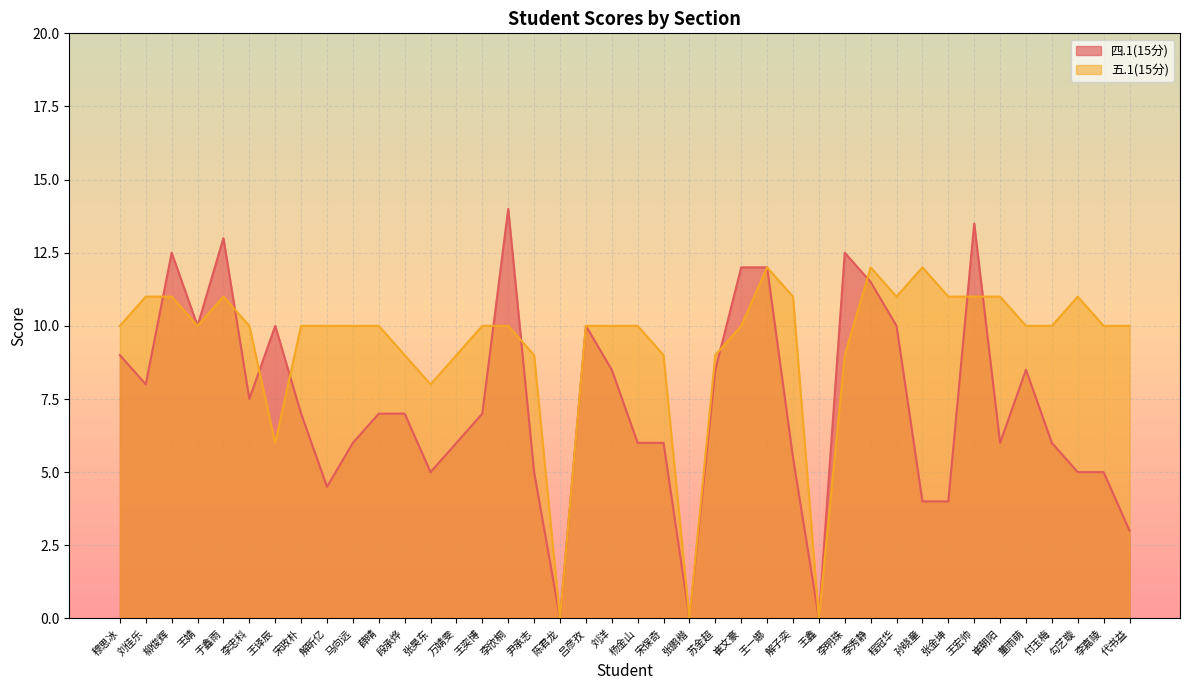

Reading right to left, what are all the values shown in this chart?

四.1(15分): 3.0	5.0	5.0	6.0	8.5	6.0	13.5	4.0	4.0	10.0	11.5	12.5	0.0	5.5	12.0	12.0	8.5	0.0	6.0	6.0	8.5	10.0	0.0	5.0	14.0	7.0	6.0	5.0	7.0	7.0	6.0	4.5	7.0	10.0	7.5	13.0	10.0	12.5	8.0	9.0
五.1(15分): 10.0	10.0	11.0	10.0	10.0	11.0	11.0	11.0	12.0	11.0	12.0	9.0	0.0	11.0	12.0	10.0	9.0	0.0	9.0	10.0	10.0	10.0	0.0	9.0	10.0	10.0	9.0	8.0	9.0	10.0	10.0	10.0	10.0	6.0	10.0	11.0	10.0	11.0	11.0	10.0